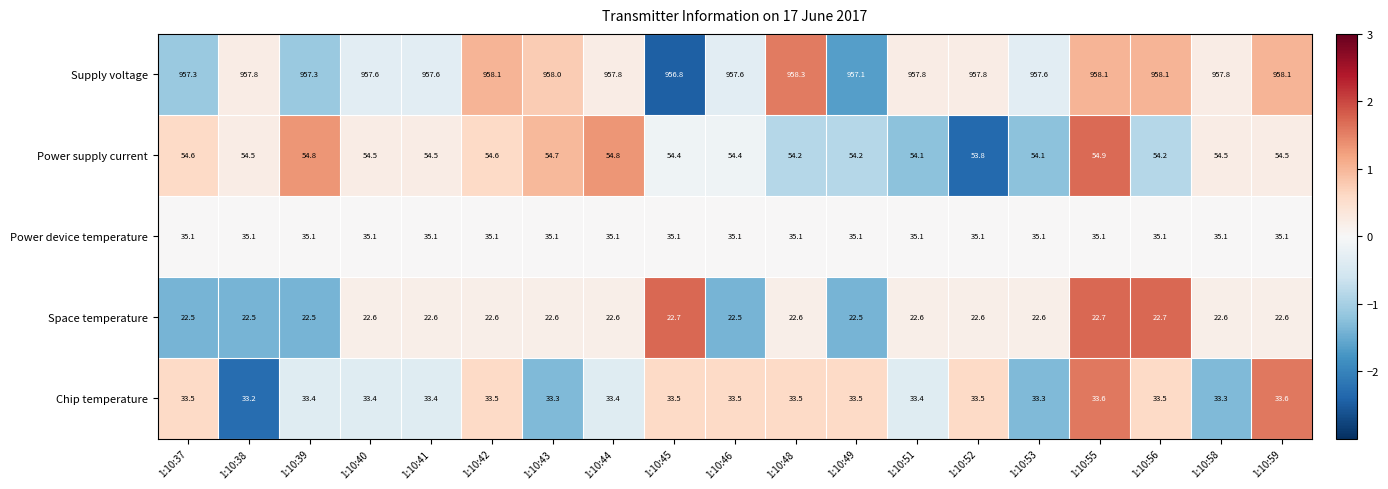

Rank the series by their maximum value, from lowest to highest.

Space temperature, Chip temperature, Power device temperature, Power supply current, Supply voltage